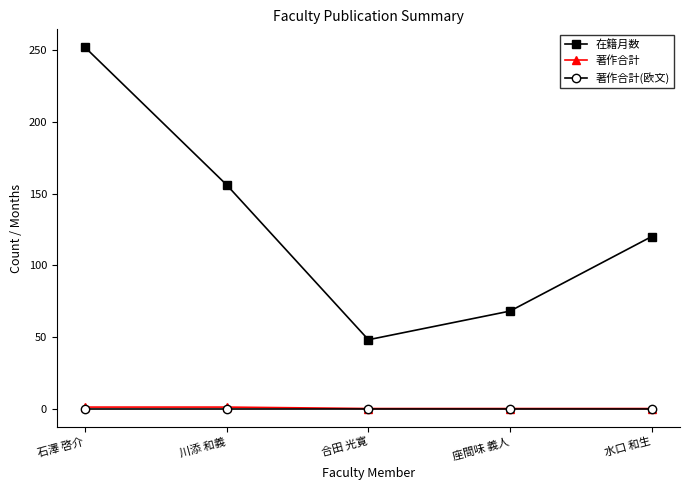

How many data points does each series have?

5